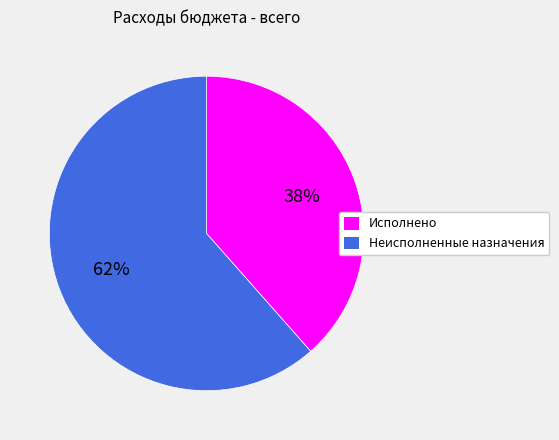

How many segments does this pie chart have?

2